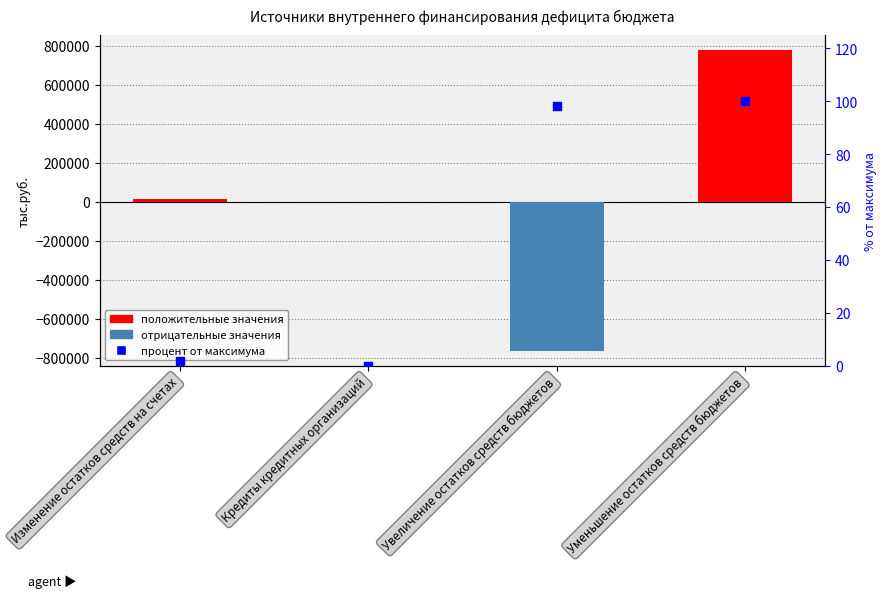

Which series has the largest total across all categories?

Сумма (тыс.руб.)